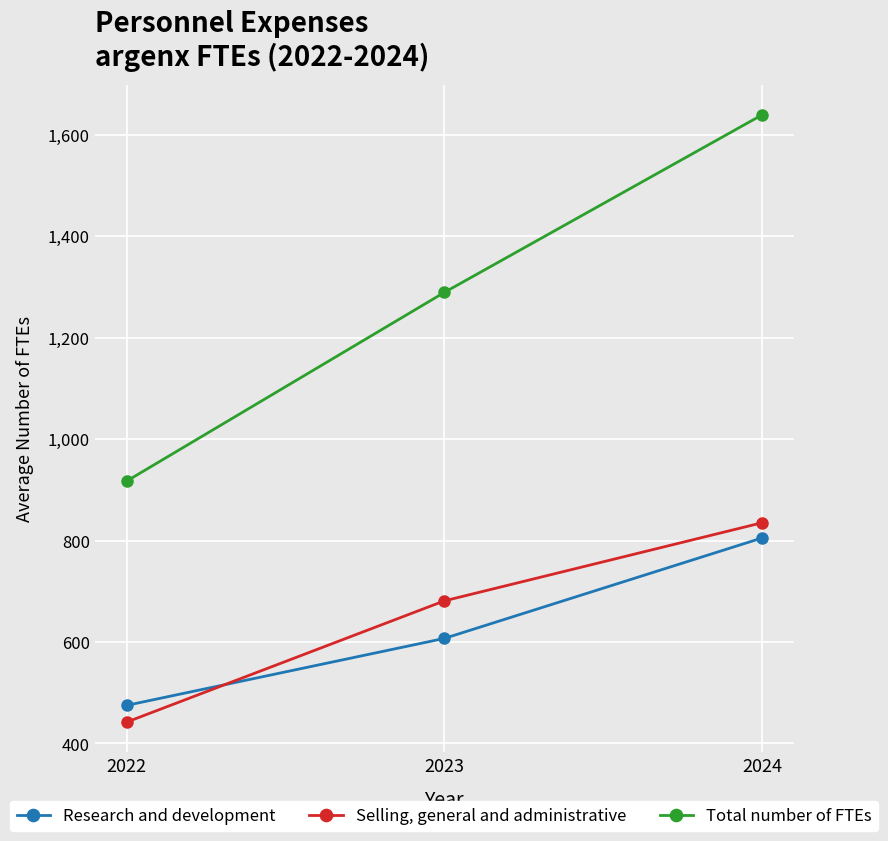

At 2022, list the series in order from smallest to largest.

Selling, general and administrative, Research and development, Total number of FTEs